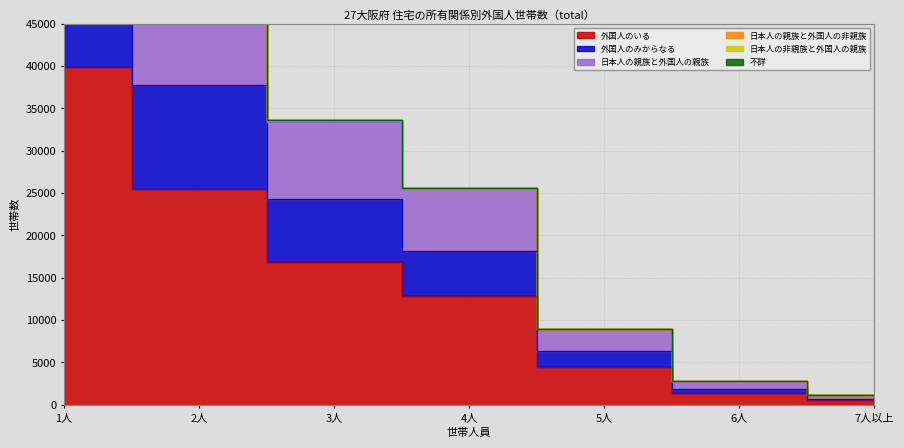

True or false: 外国人のみからなる and 不詳 intersect in this chart.

False